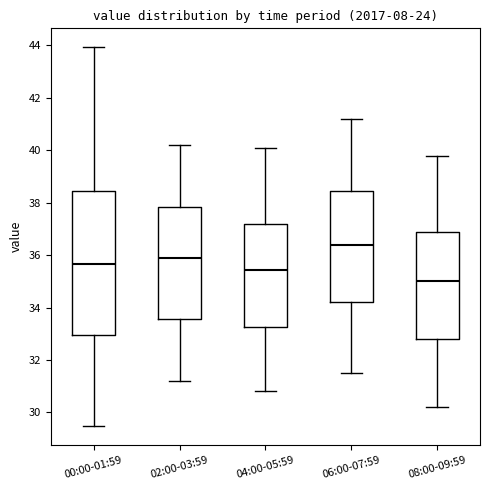

Where does the upper whisker of the box for 06:00-07:59 end on the y-axis? The values are not printed on the chart, so give them approximately, as read against the axis.

41.2